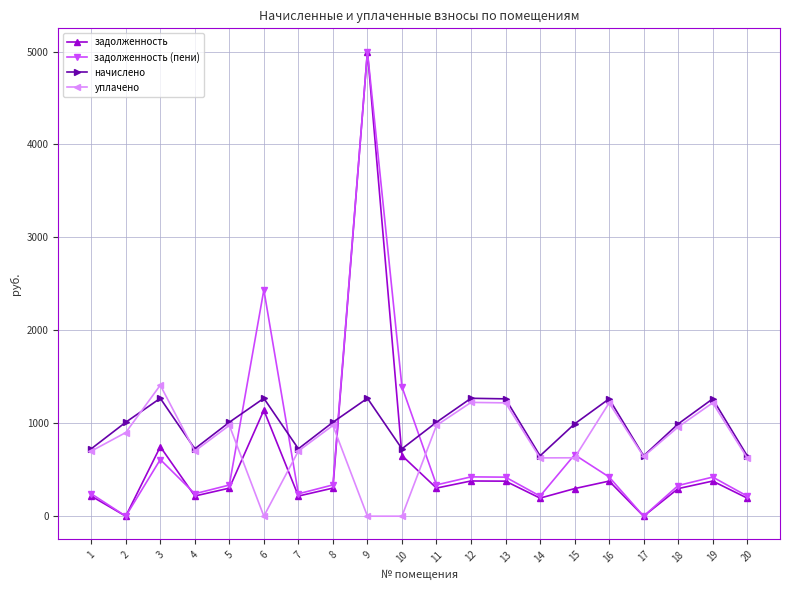

What is the total value across all series at 15?

2579.7